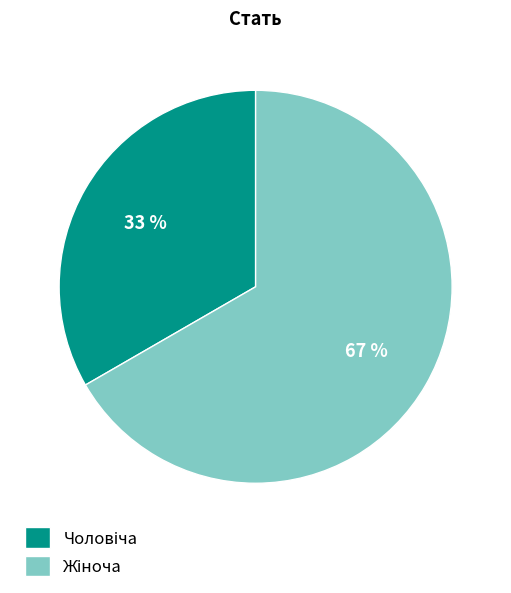

To the nearest percent, what is the average slice percentage?

50%